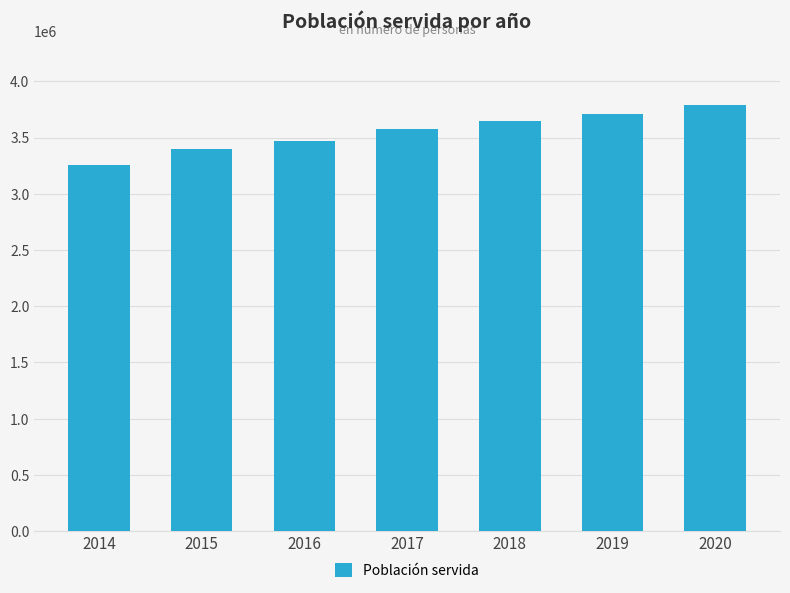

How many distinct data groups are displayed?

1